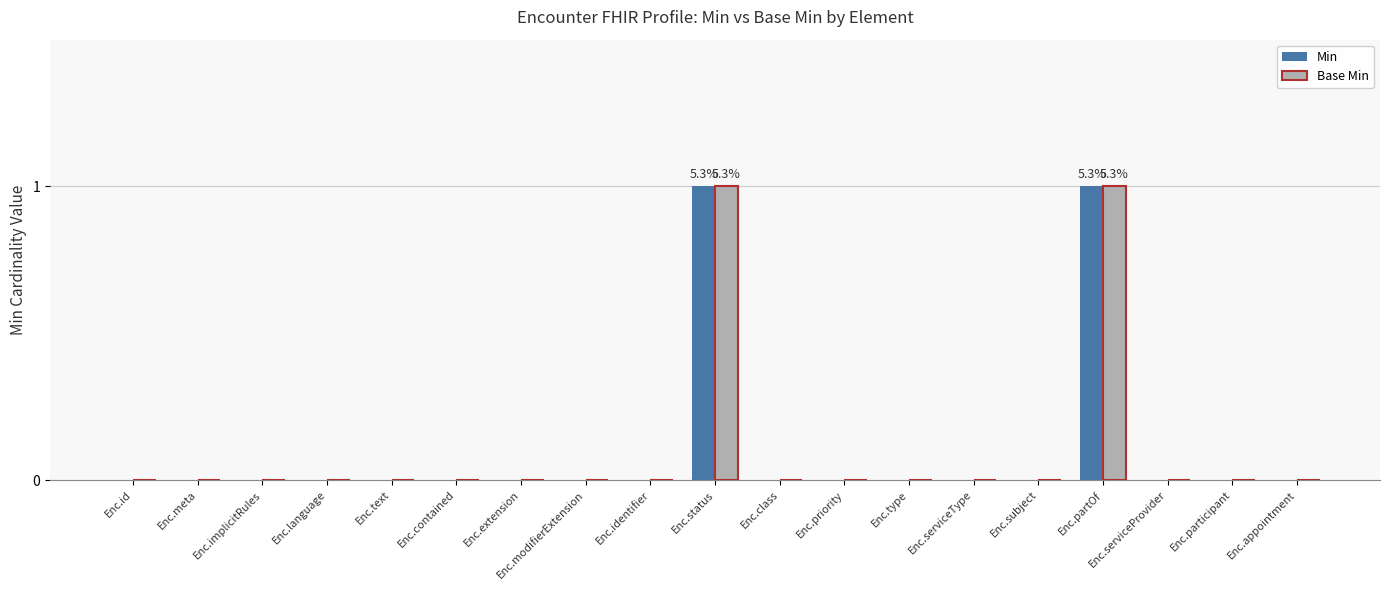

Are the bars horizontal?

No